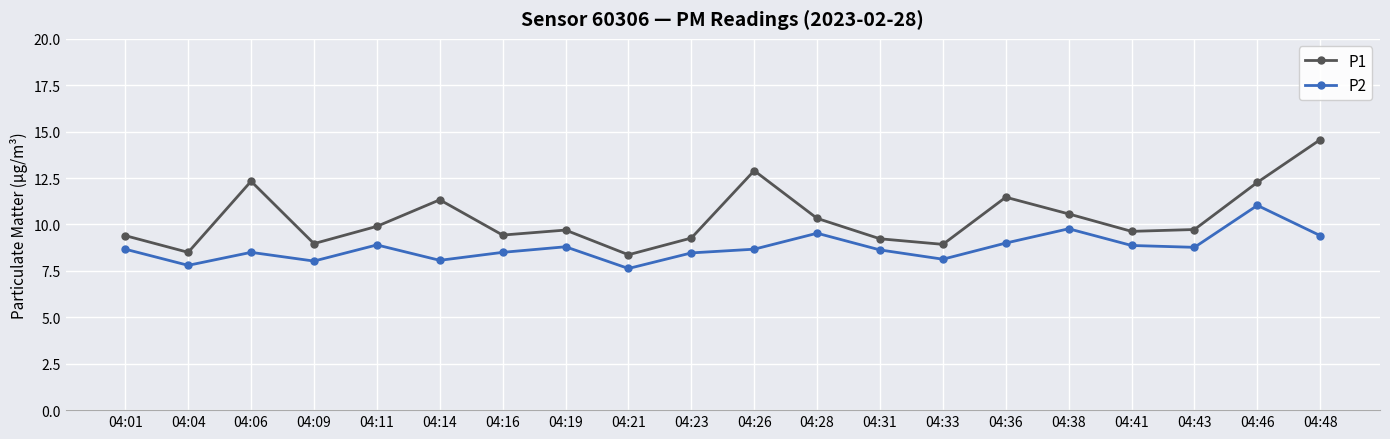

How many categories are shown in the chart?

20